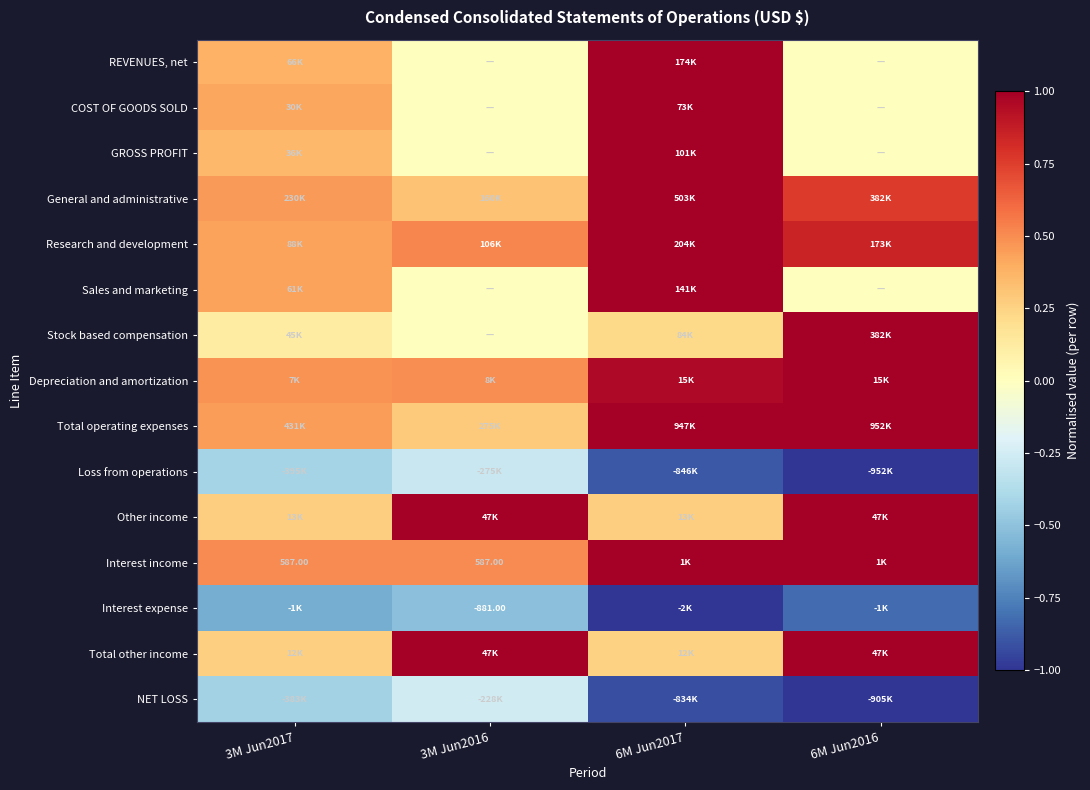

Rank the categories by Interest income value from lowest to highest.

3M Jun2017, 3M Jun2016, 6M Jun2017, 6M Jun2016